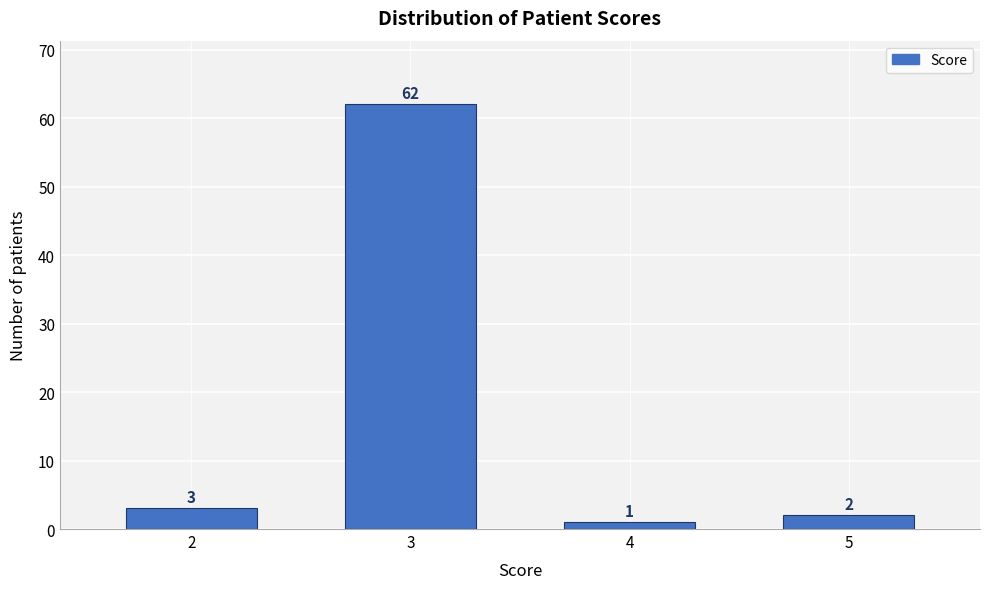

Reading left to right, extract all data points from this chart.

2=3	3=62	4=1	5=2